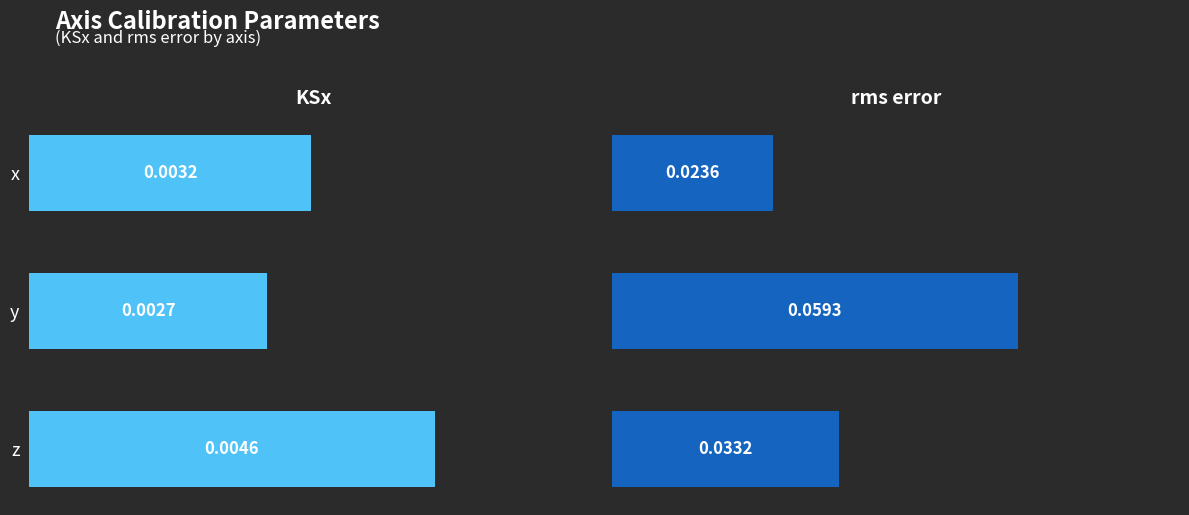

Which series has the widest spread of values?

rms error